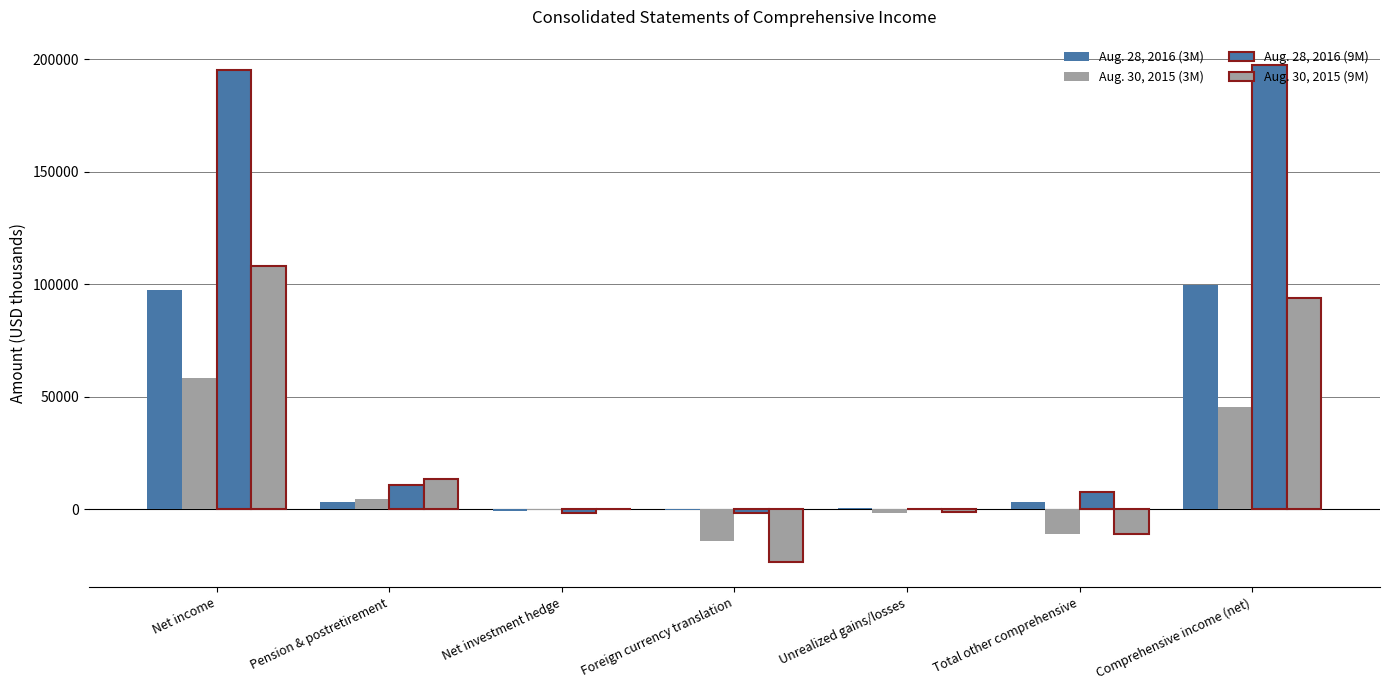

The Aug. 28, 2016 (9M) series shows 13273 at Total other comprehensive. True or false?

False